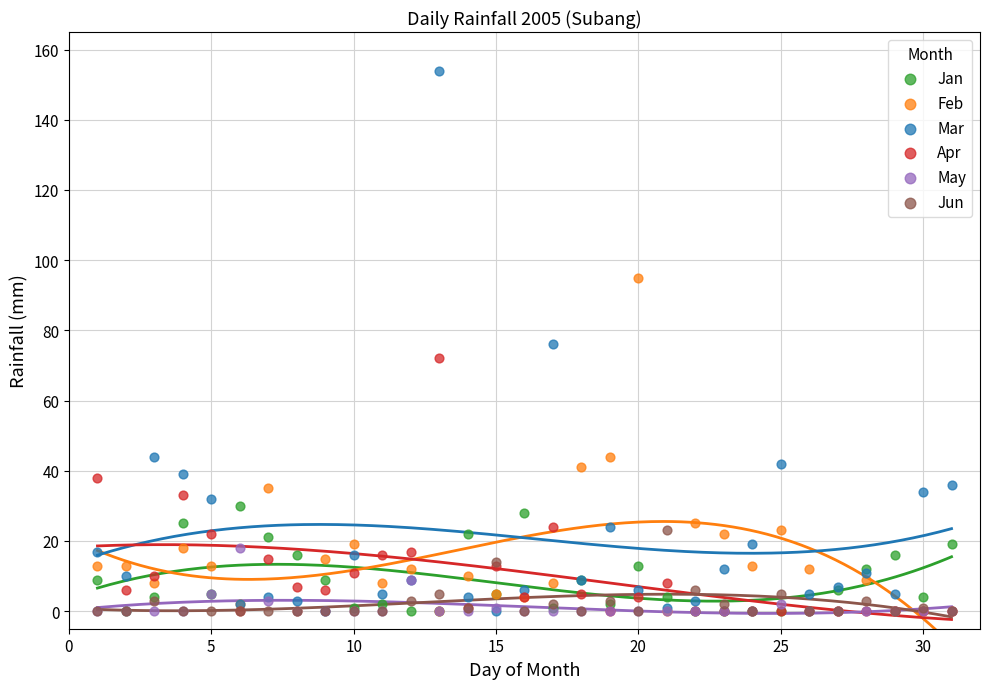

What are all the series names shown in the legend?

Jan, Feb, Mar, Apr, May, Jun